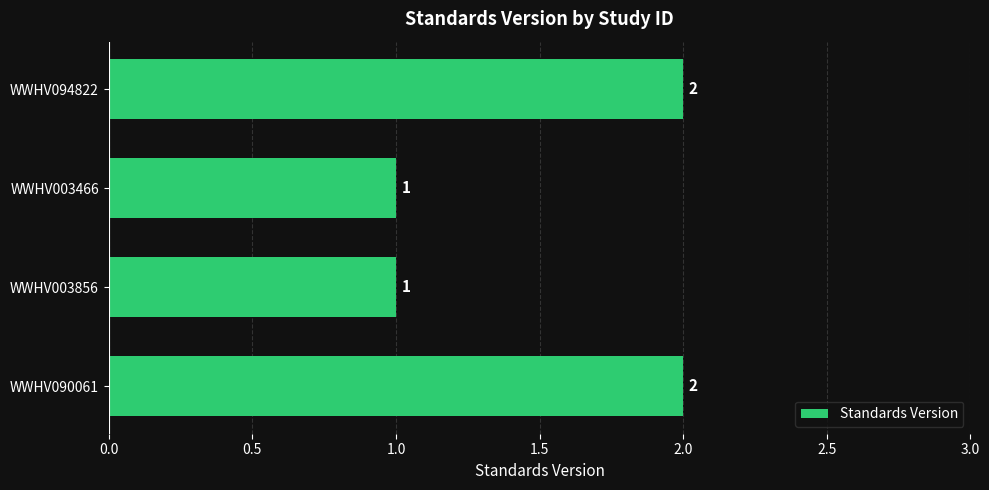

How many values are below 2?

2